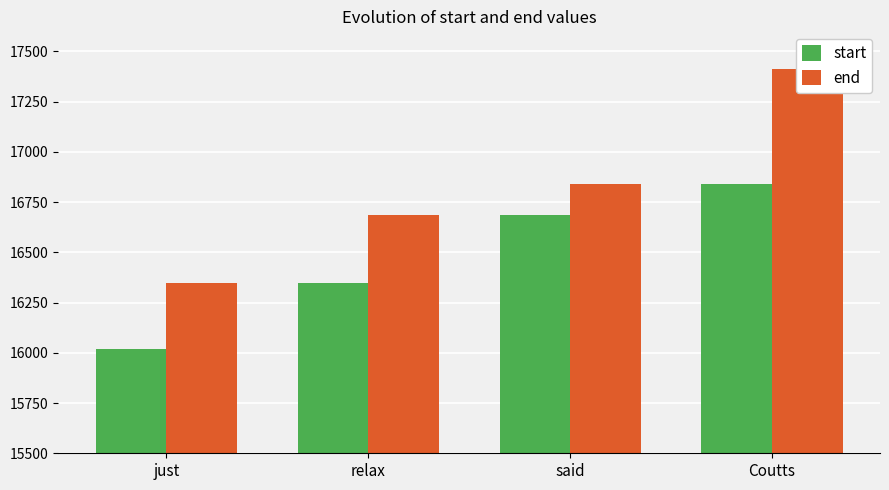

How many data points does each series have?

4